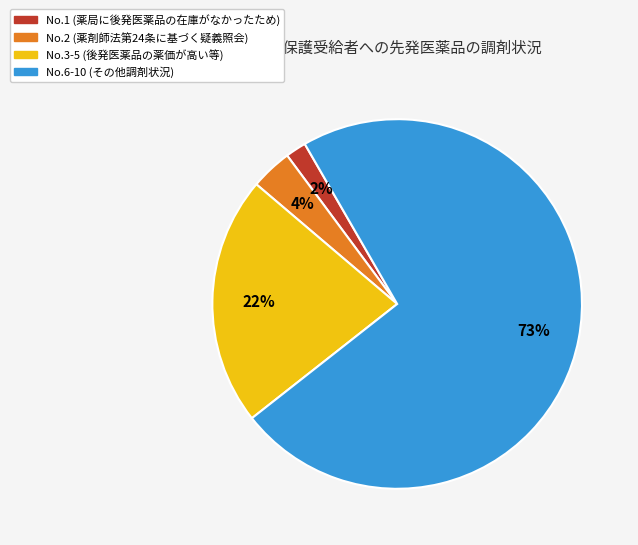

How many slices are in this pie chart?

4